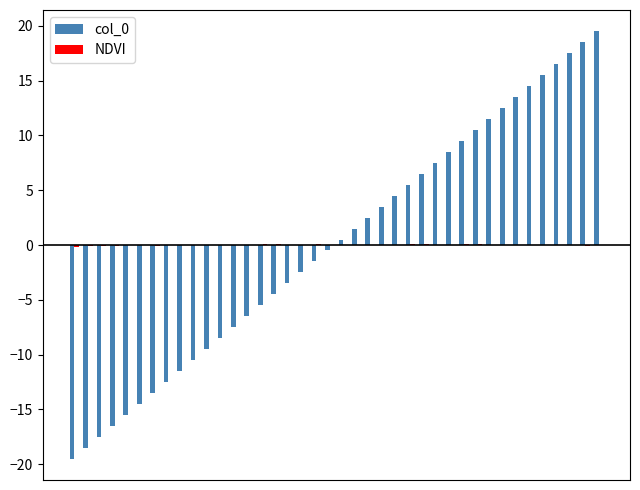

At which category is the sum across all series the highest?

39